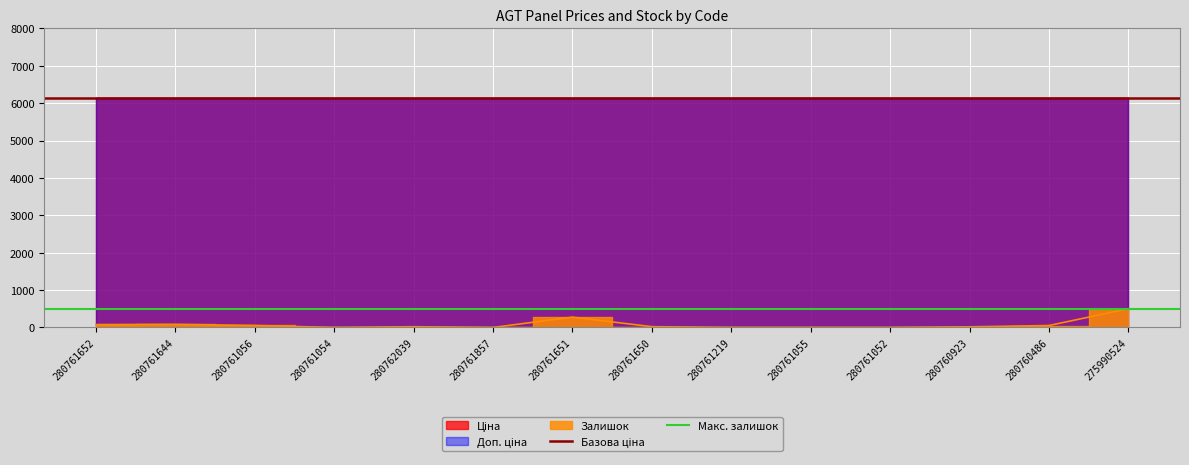

The value of Макс. залишок at 280761644 is 257.2. True or false?

False